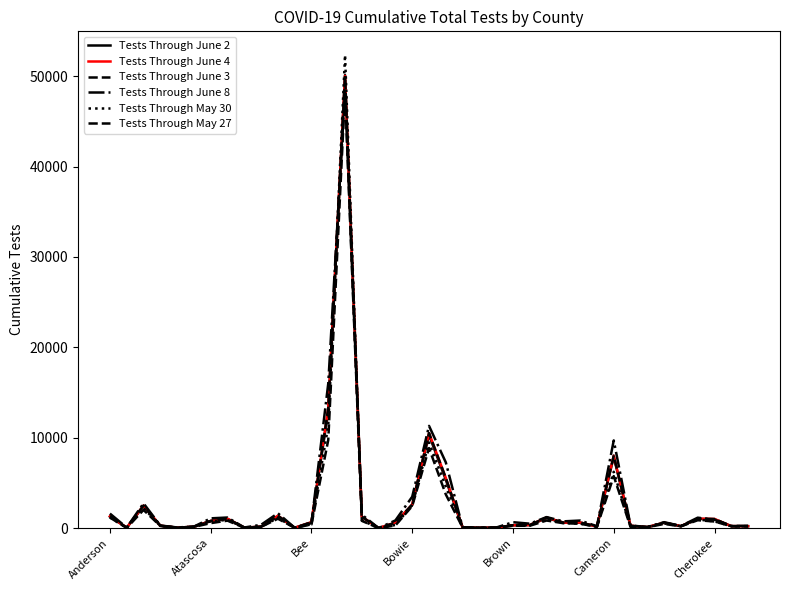

What is the difference between the maximum and minimum values in the Tests Through June 8 series?

48423